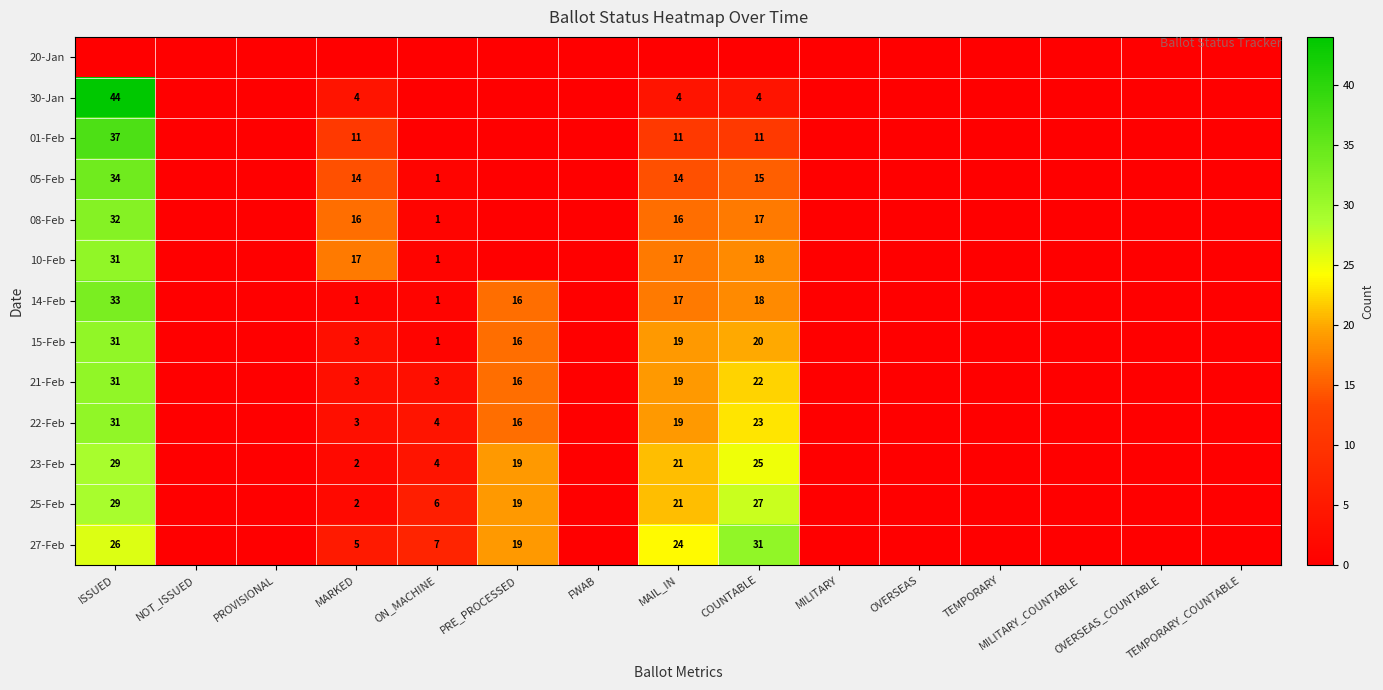

Count the number of data series in this chart.

13